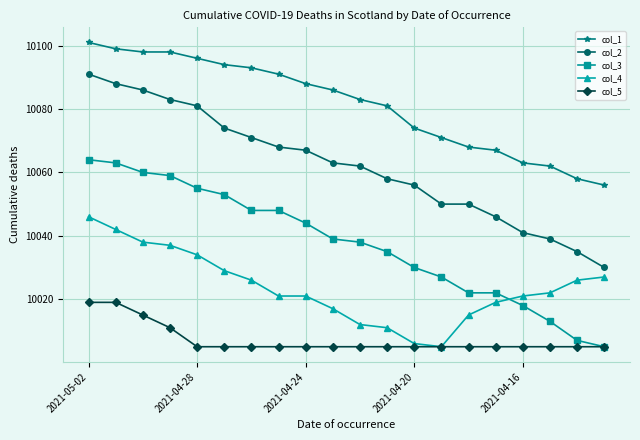

What is the lowest value of the col_2 series?

10030